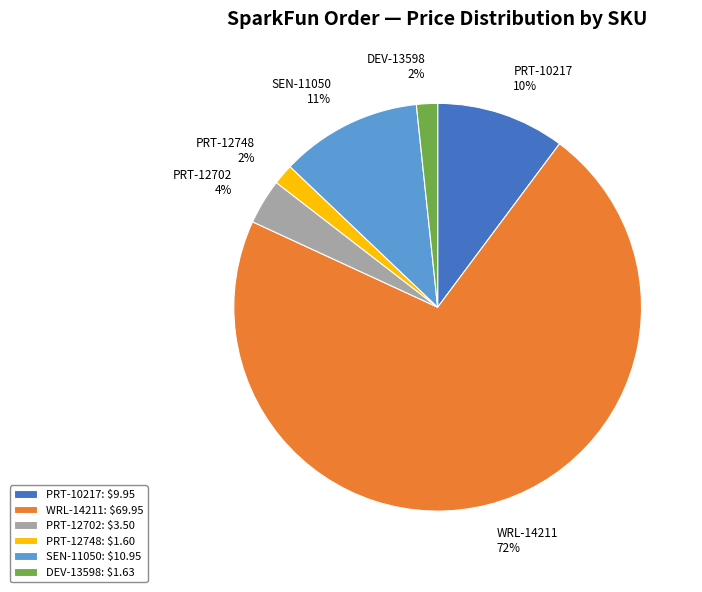

Is it true that PRT-10217 is 1% of the pie?

False